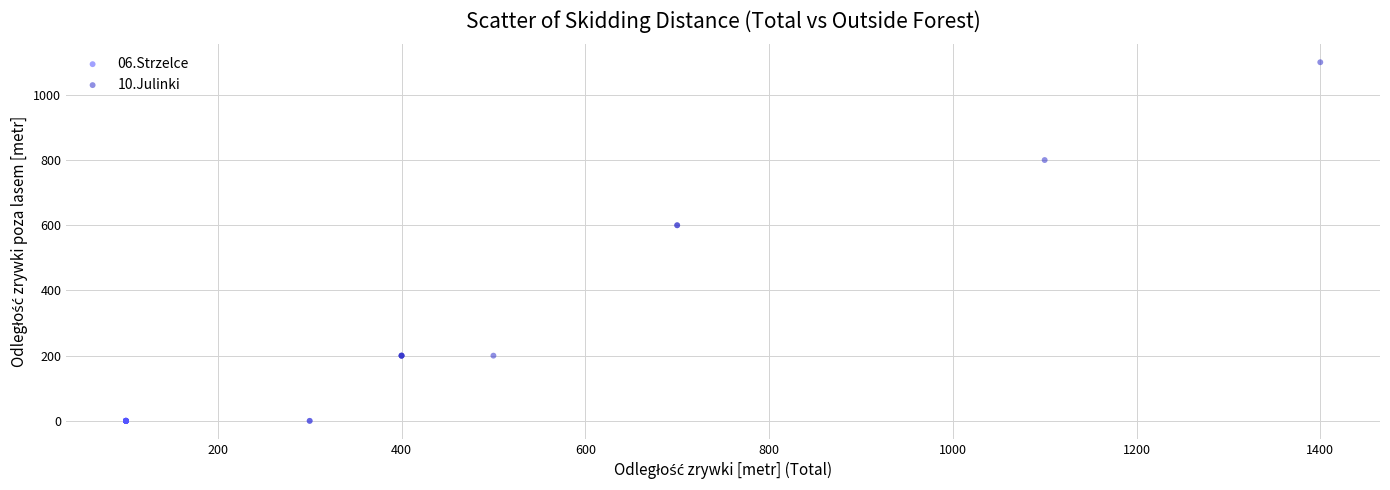

Which series contains the highest Y value?

10.Julinki